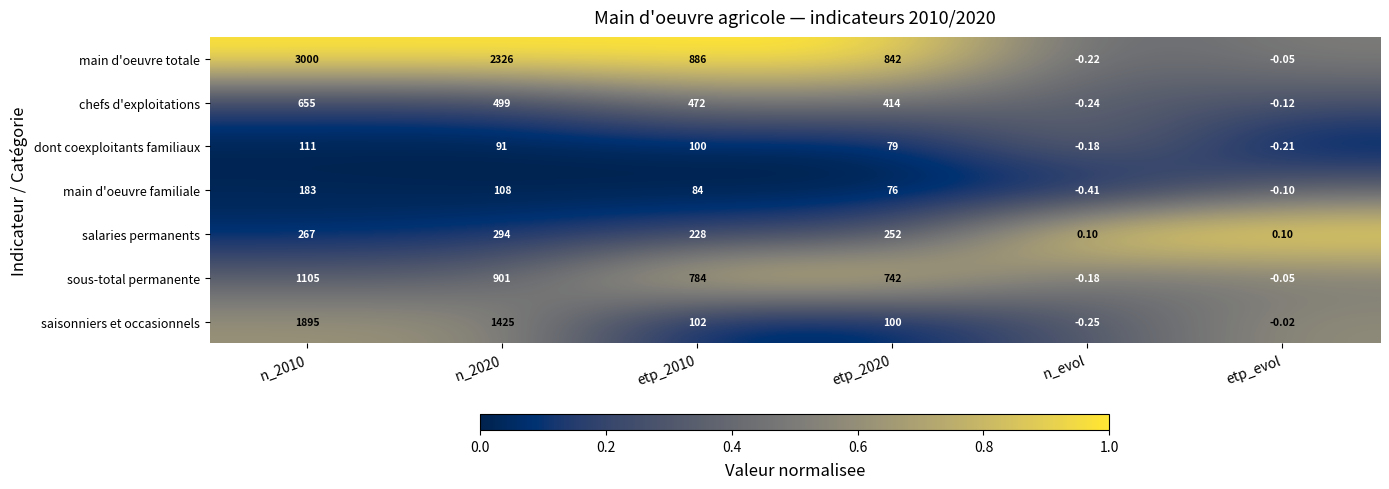

At etp_2010, list the series in order from largest to smallest.

main d'oeuvre totale, sous-total permanente, chefs d'exploitations, salaries permanents, saisonniers et occasionnels, dont coexploitants familiaux, main d'oeuvre familiale